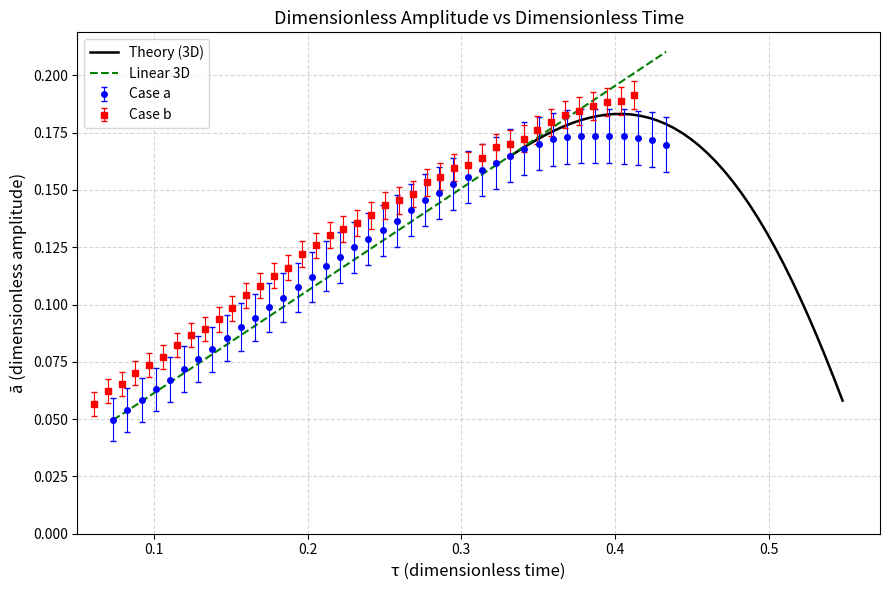

What is the average value of the Theory (3D) series?

0.2